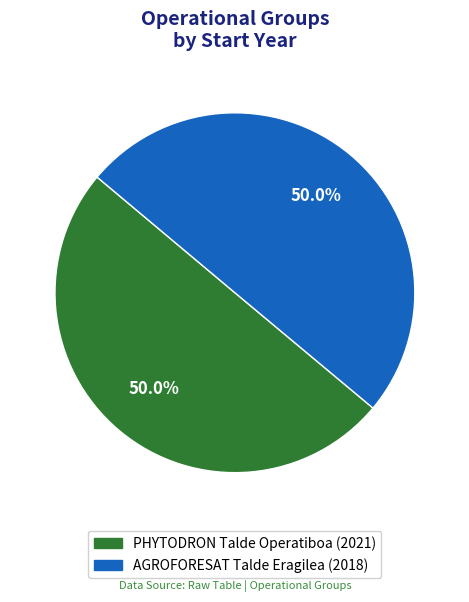

The PHYTODRON Talde Operatiboa slice represents 50% of the pie. True or false?

True